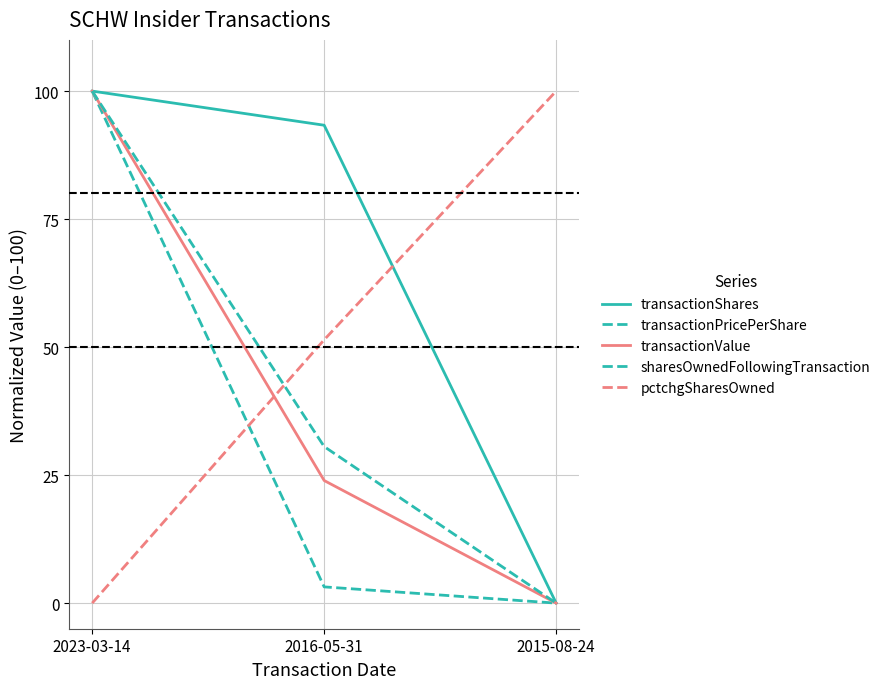

What is the total value across all series at 2015-08-24?

100.0